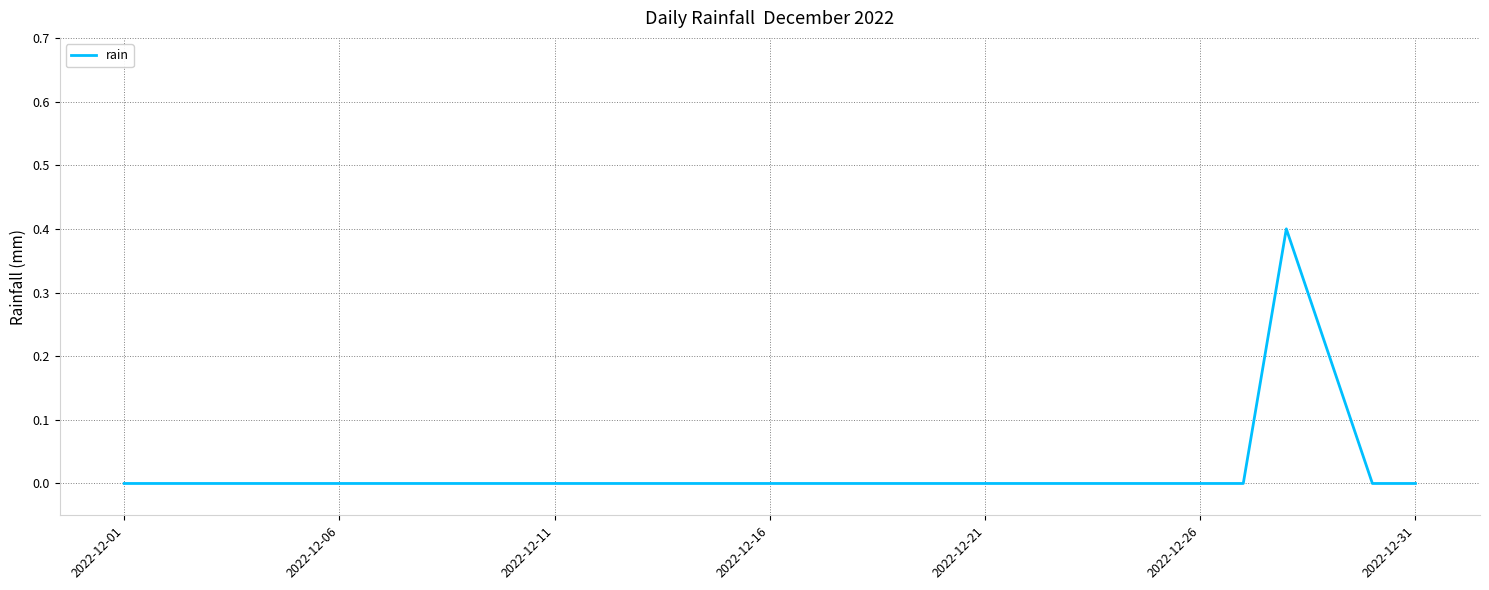

What is the greatest value displayed?

0.4